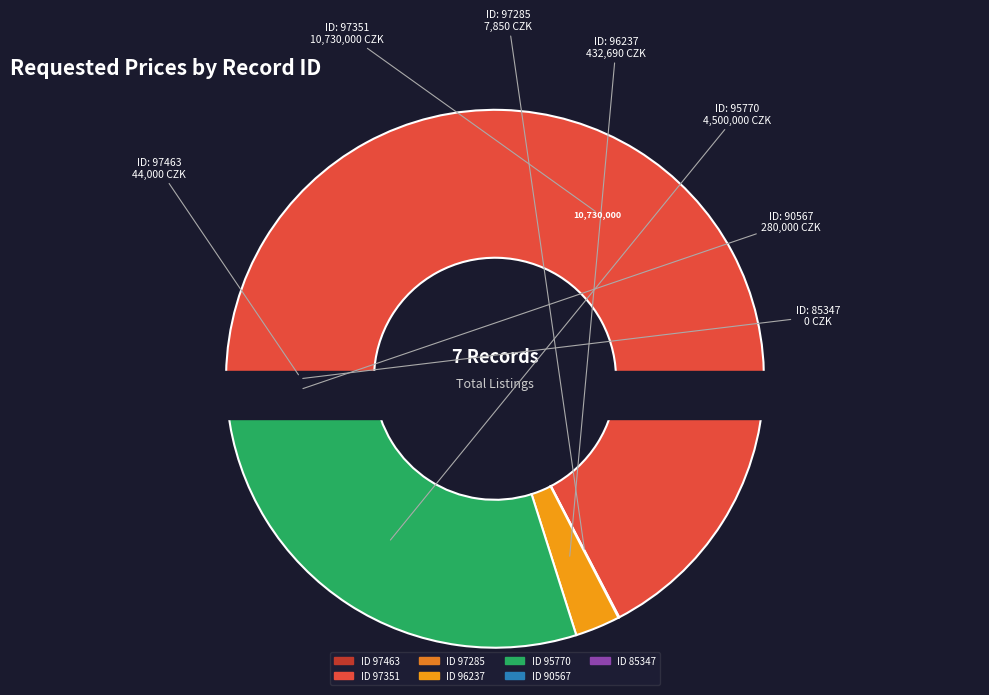

What percentage is NOT represented by 96237?

97.3%